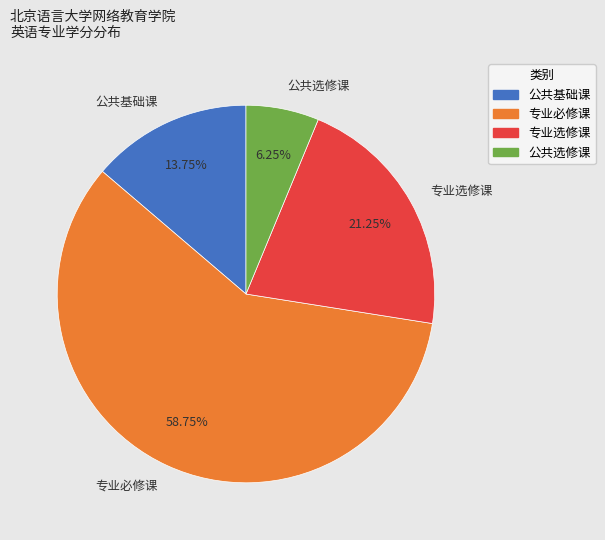

Rank the categories by value from lowest to highest.

公共选修课, 公共基础课, 专业选修课, 专业必修课